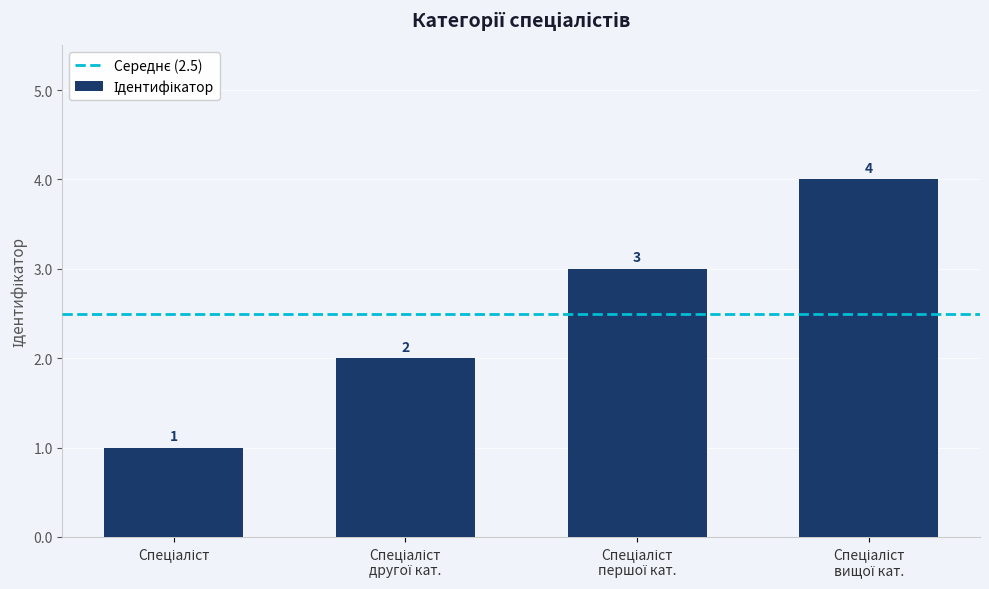

What is the sum of all values?

10